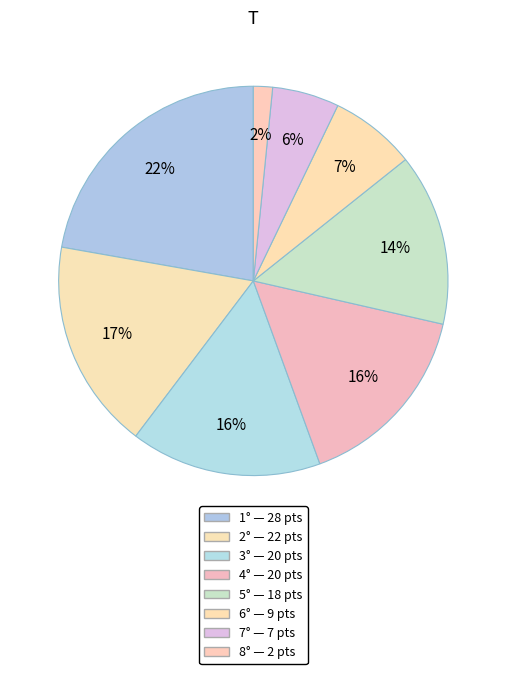

Count the number of slices in the pie.

8